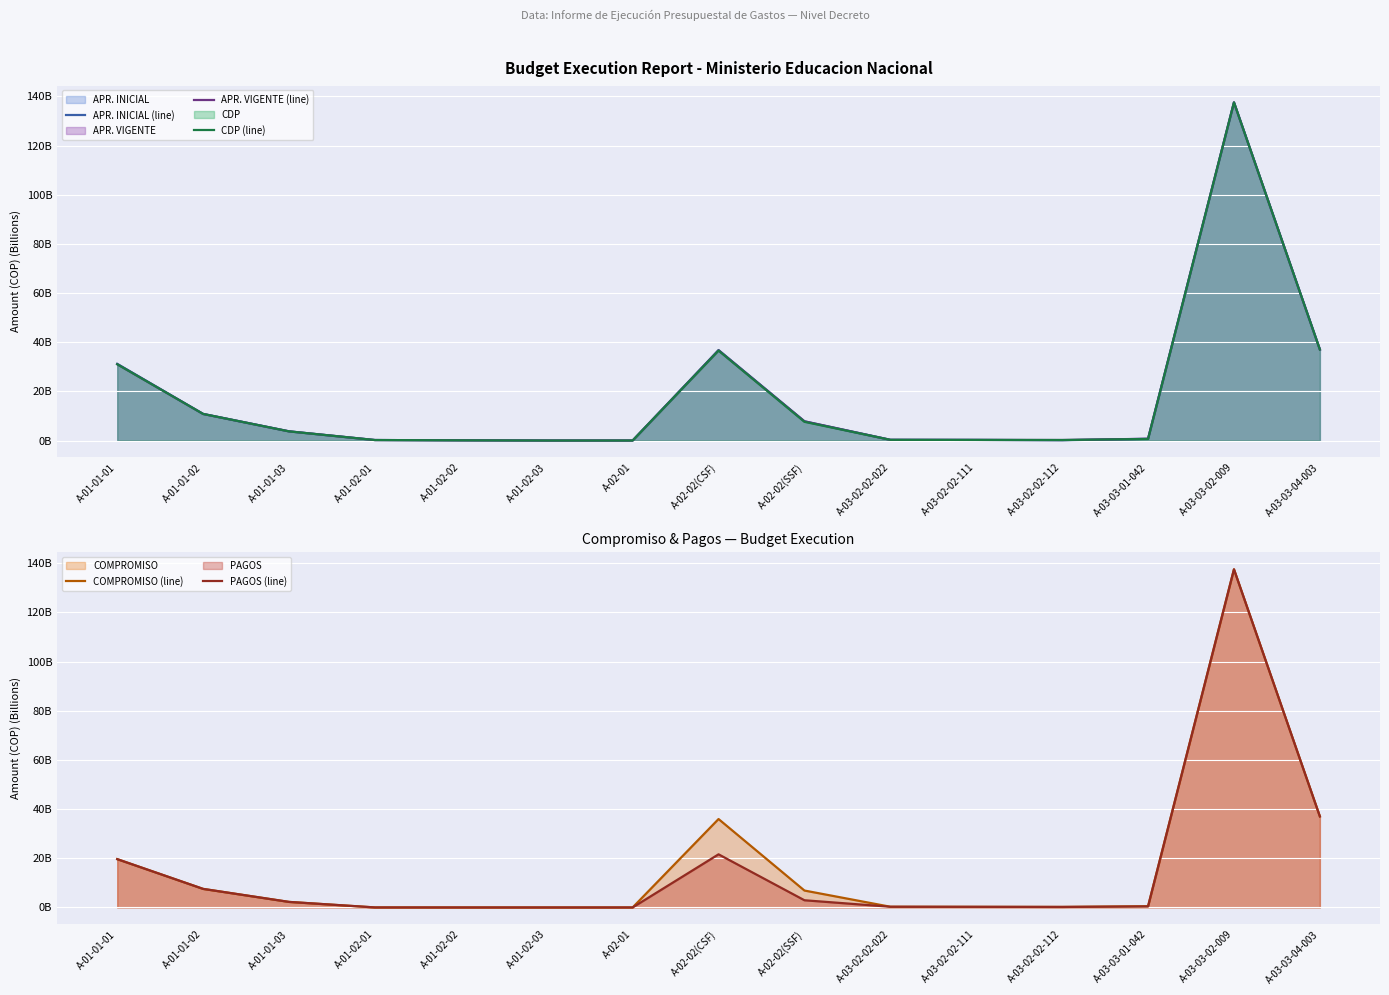

Which has a higher value, A-02-02(CSF) or A-01-01-02?

A-02-02(CSF)